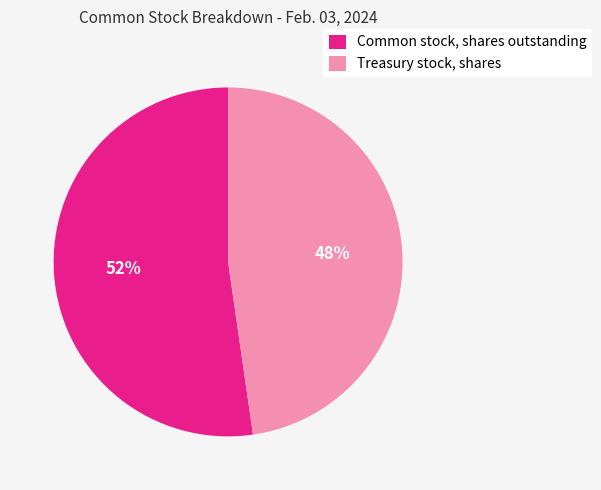

To the nearest percent, what percentage of the pie is Treasury stock, shares?

48%